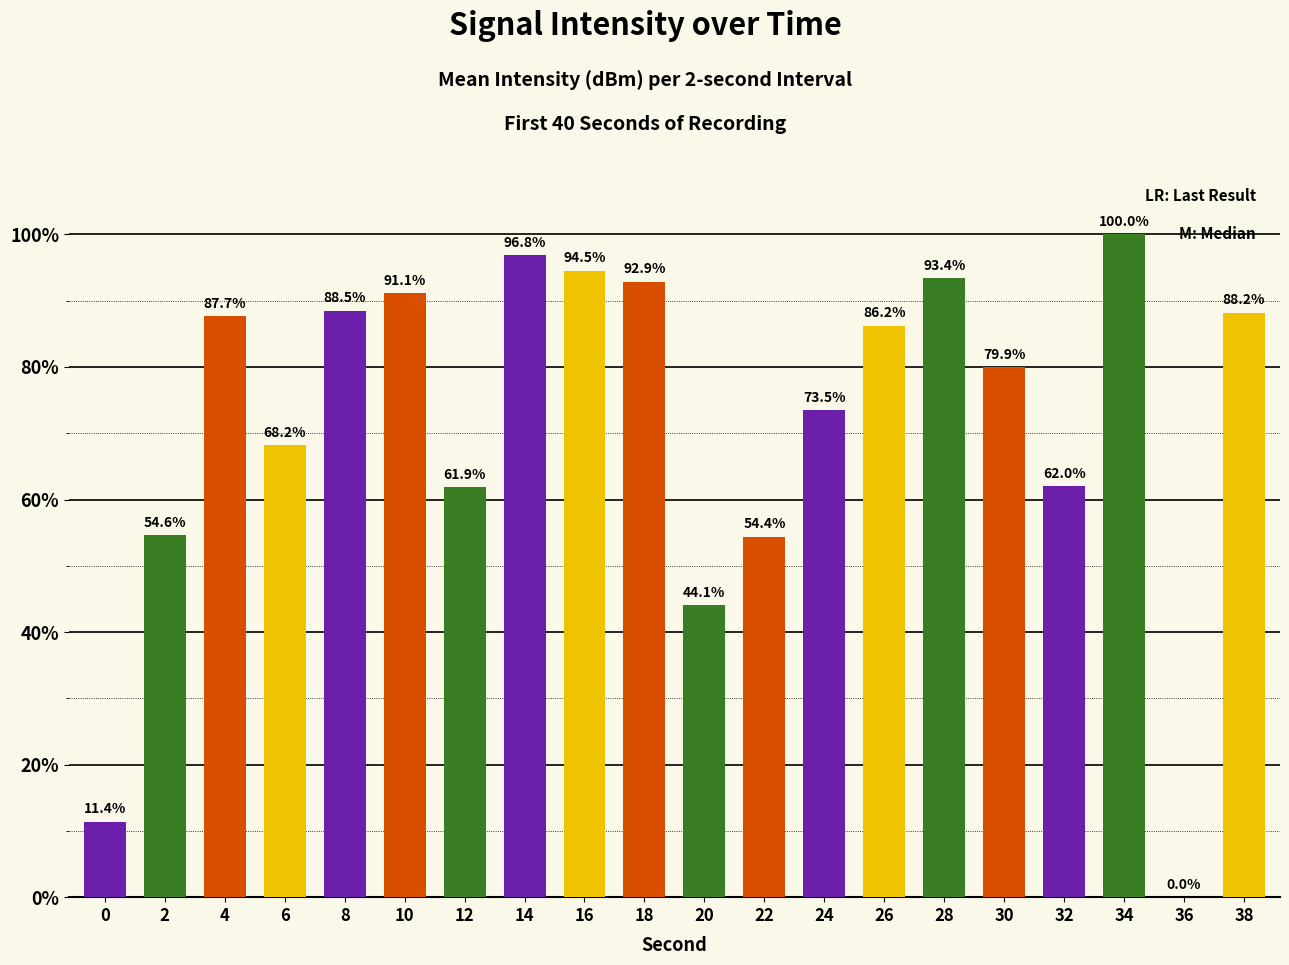

Which label corresponds to the largest value in the chart?

34